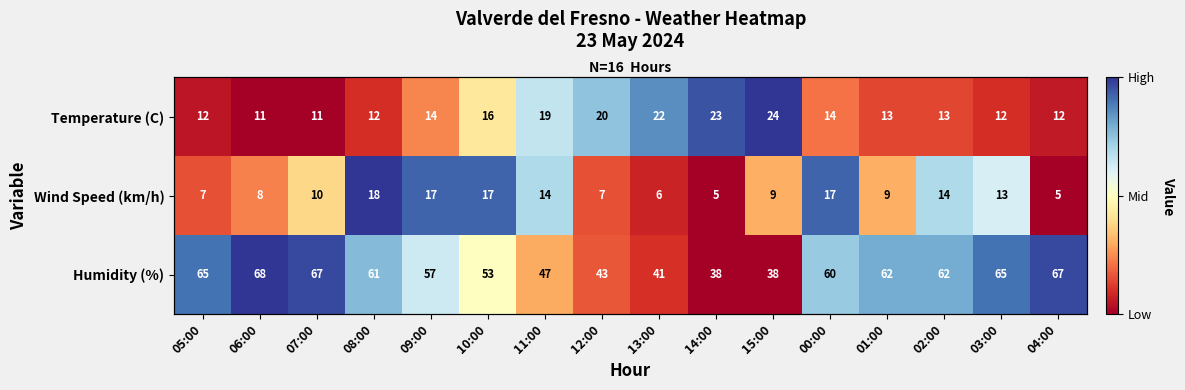

How many distinct data groups are displayed?

3